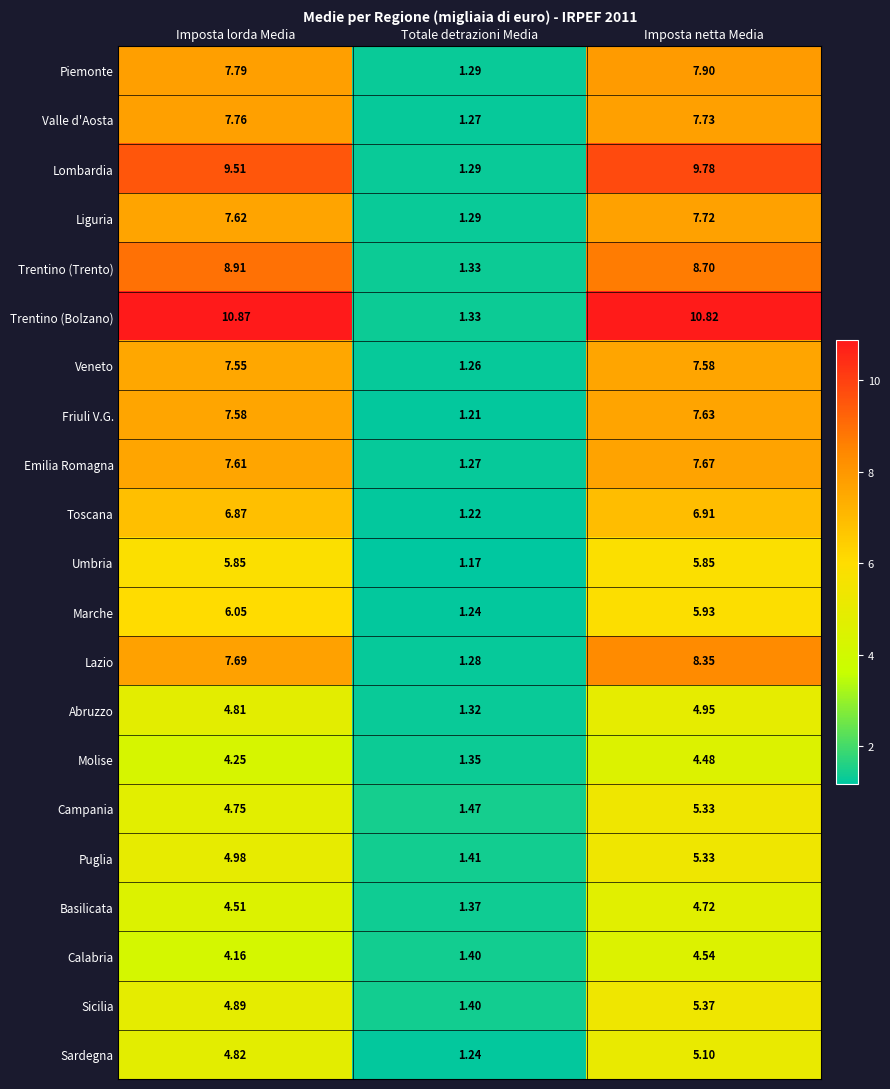

Which series has the largest total across all categories?

Trentino (Bolzano)